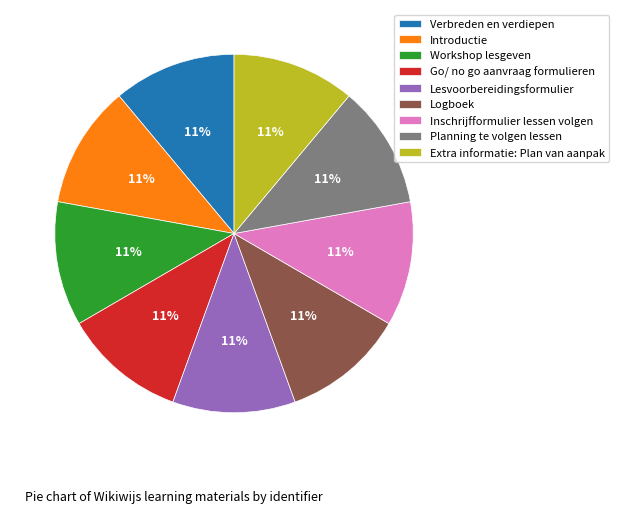

True or false: Inschrijfformulier lessen volgen accounts for 11% of the total.

True